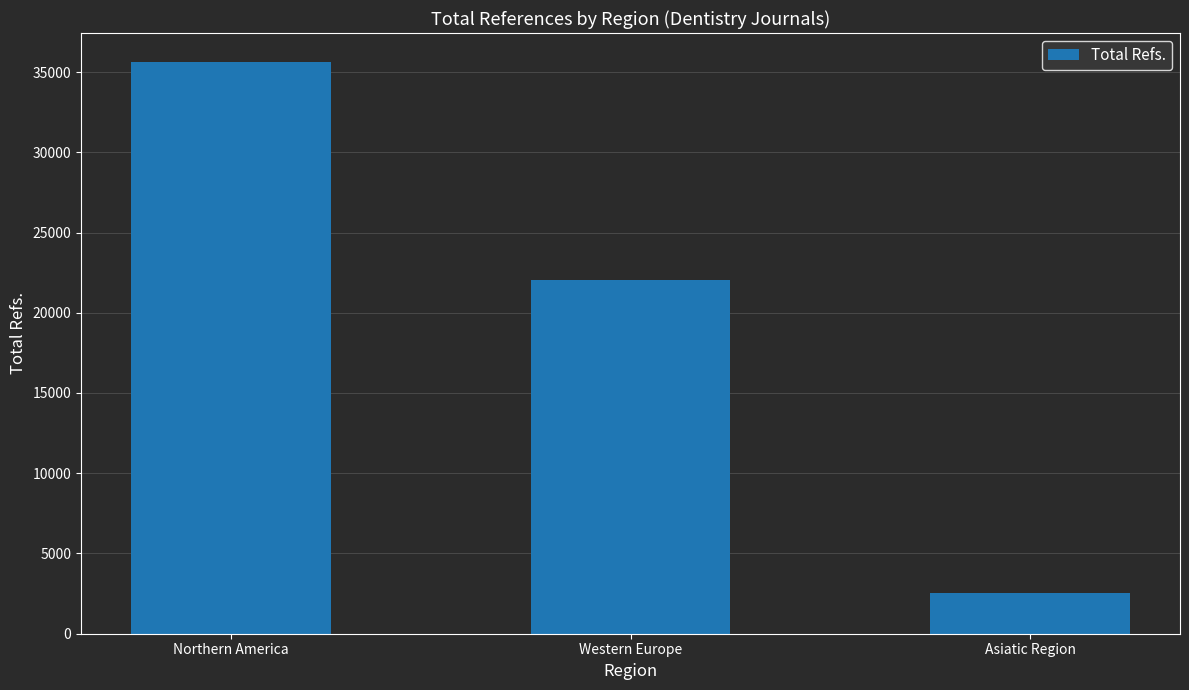

Count the values in the range 2514 to 35648.

3